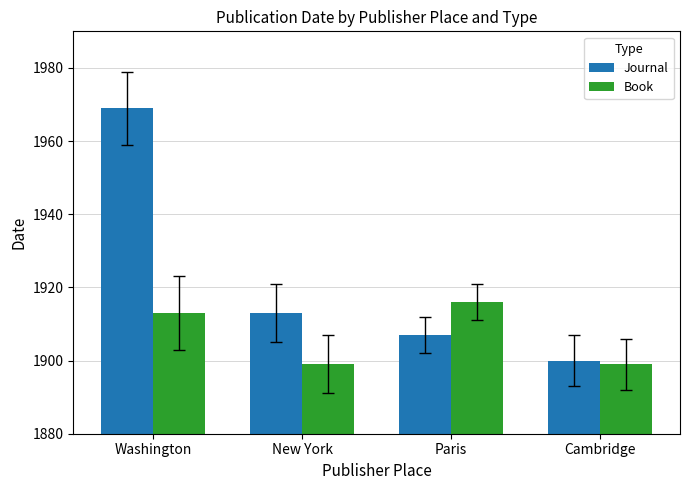

What is the sum of all Book values?

7627